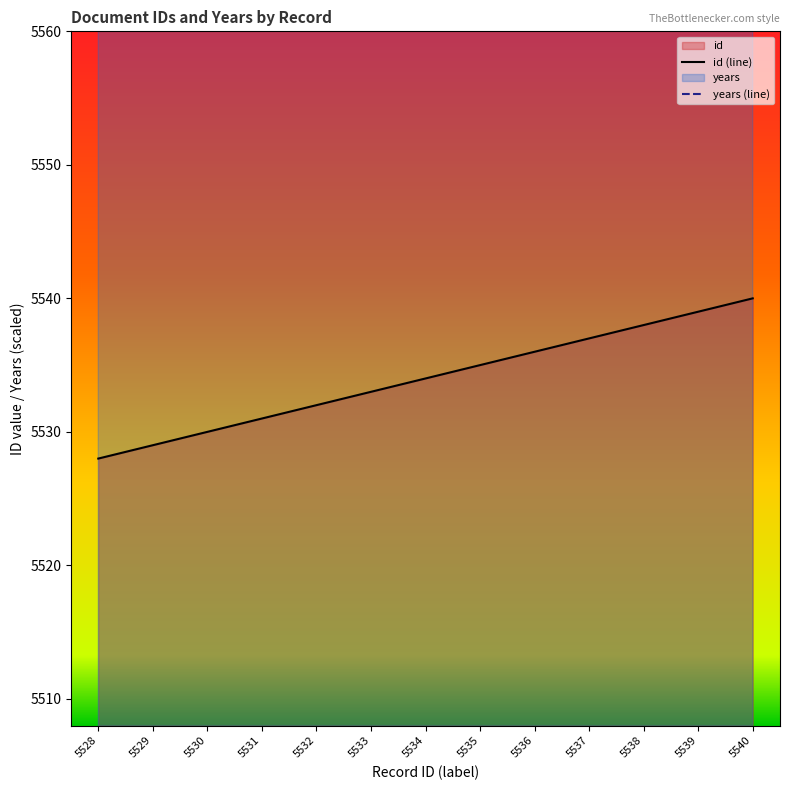

What is the difference between the id values at 5529 and 5540?

11